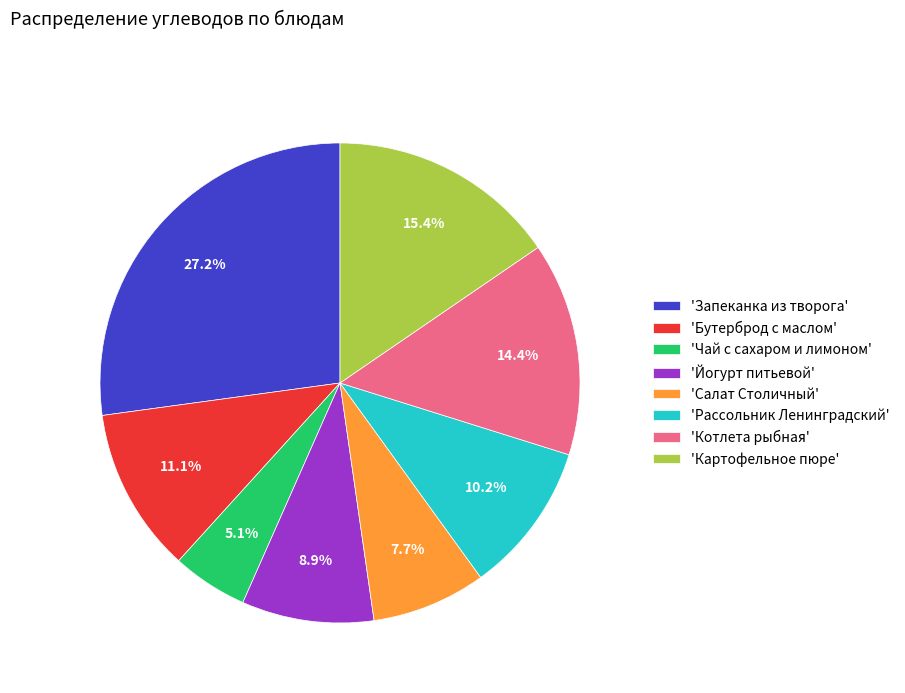

Is there any slice that represents more than half of the pie?

No